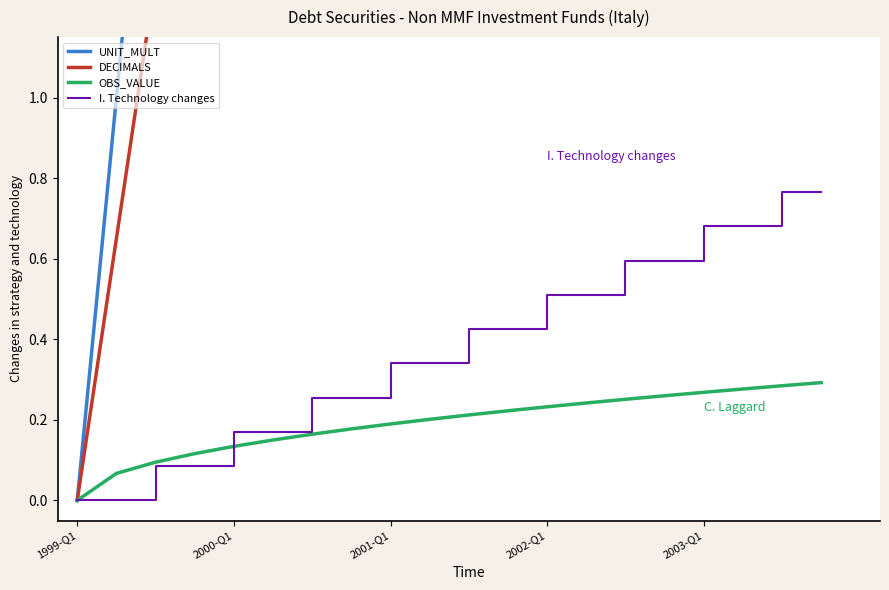

How many series are shown in this chart?

4